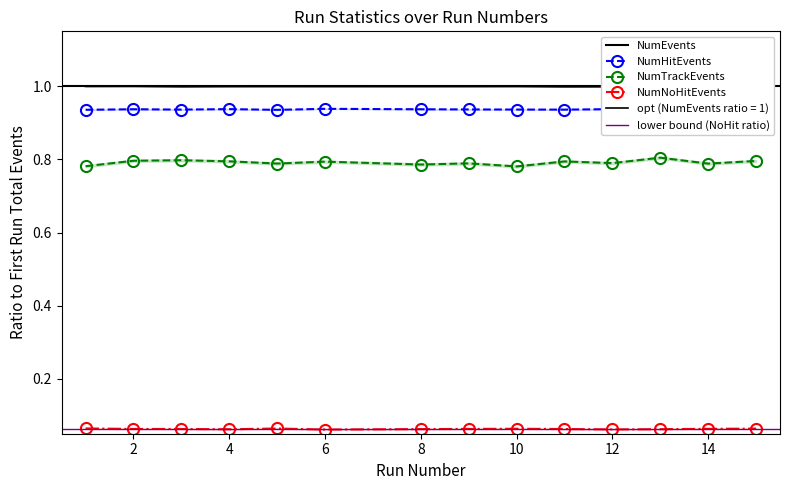

Which series has the largest total across all categories?

NumEvents